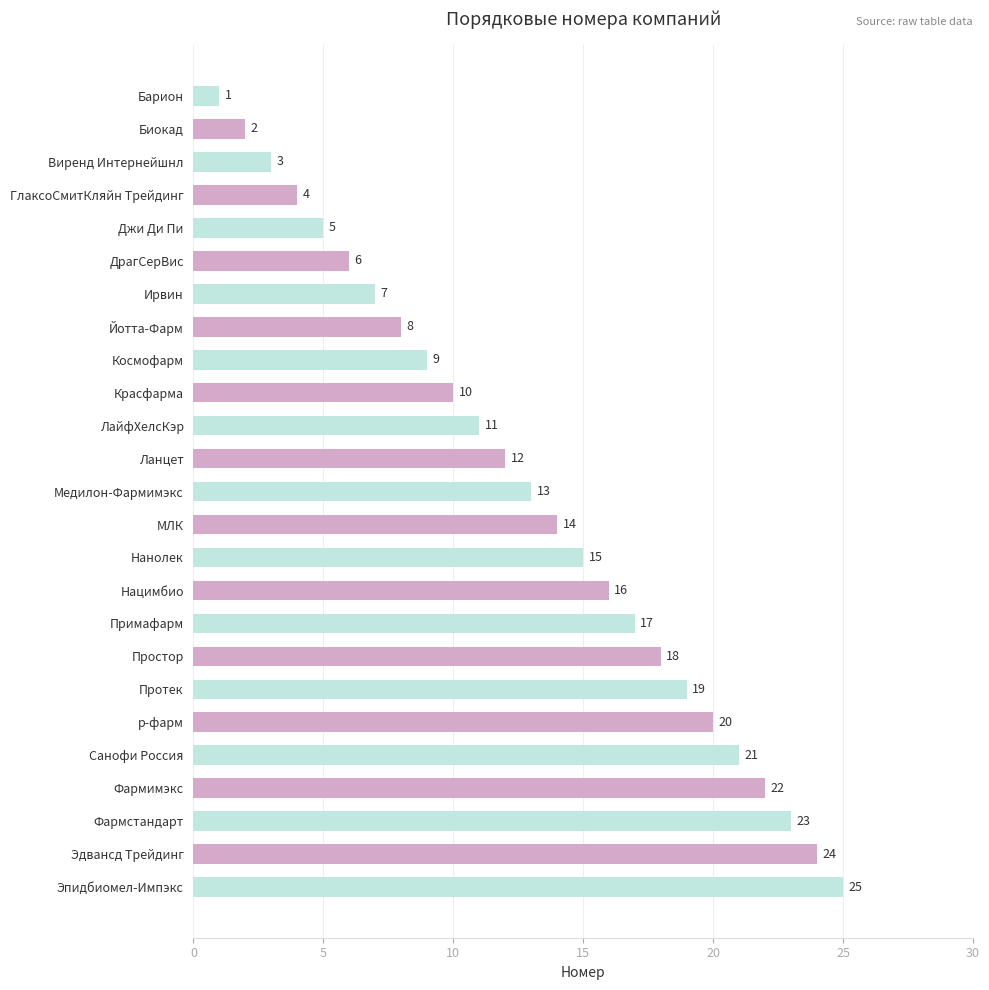

The chart shows a value of 15 at Нанолек. True or false?

True